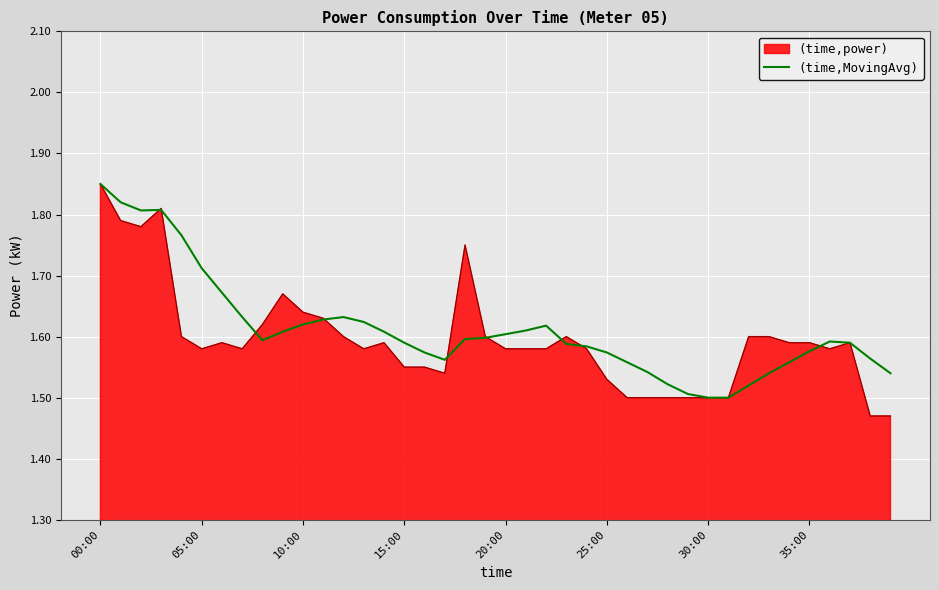

Which series has the widest spread of values?

(time,power)